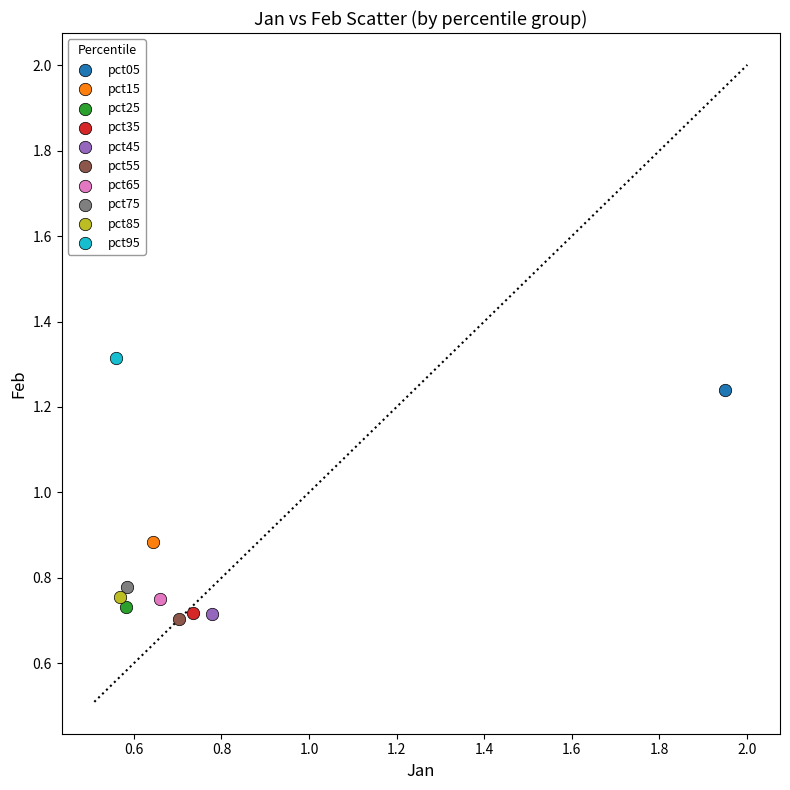

What are all the series names shown in the legend?

pct05, pct15, pct25, pct35, pct45, pct55, pct65, pct75, pct85, pct95